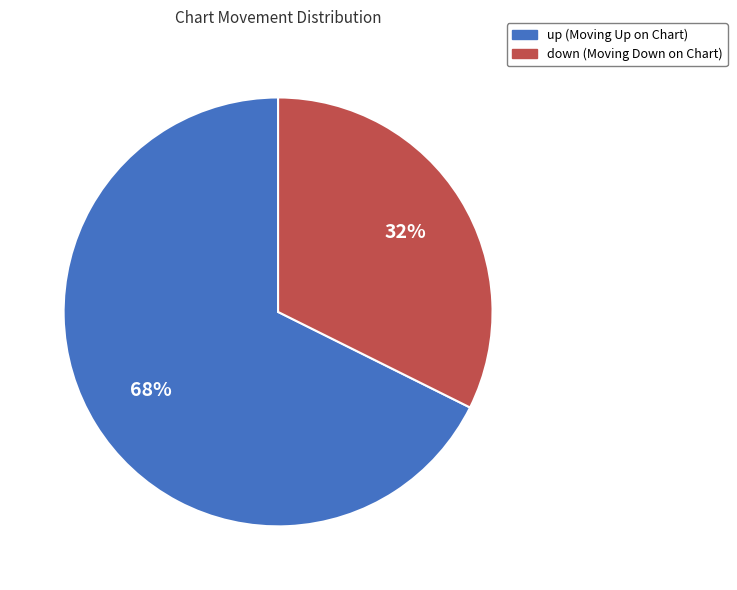

To the nearest percent, what percentage of the pie is up?

68%